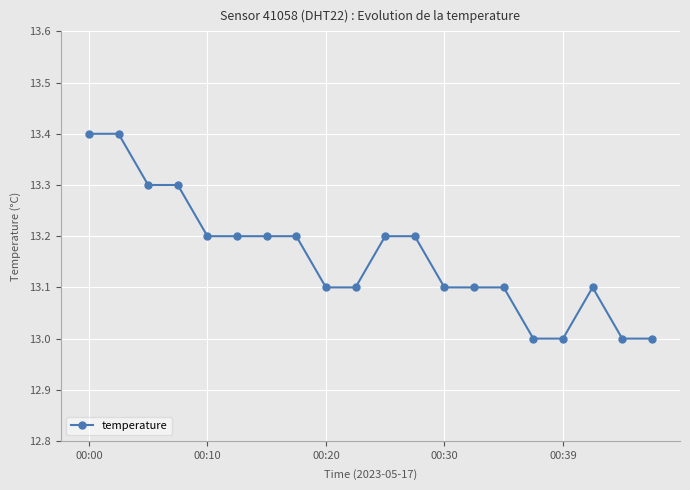

What is the value of the 8th point from the left?

13.2